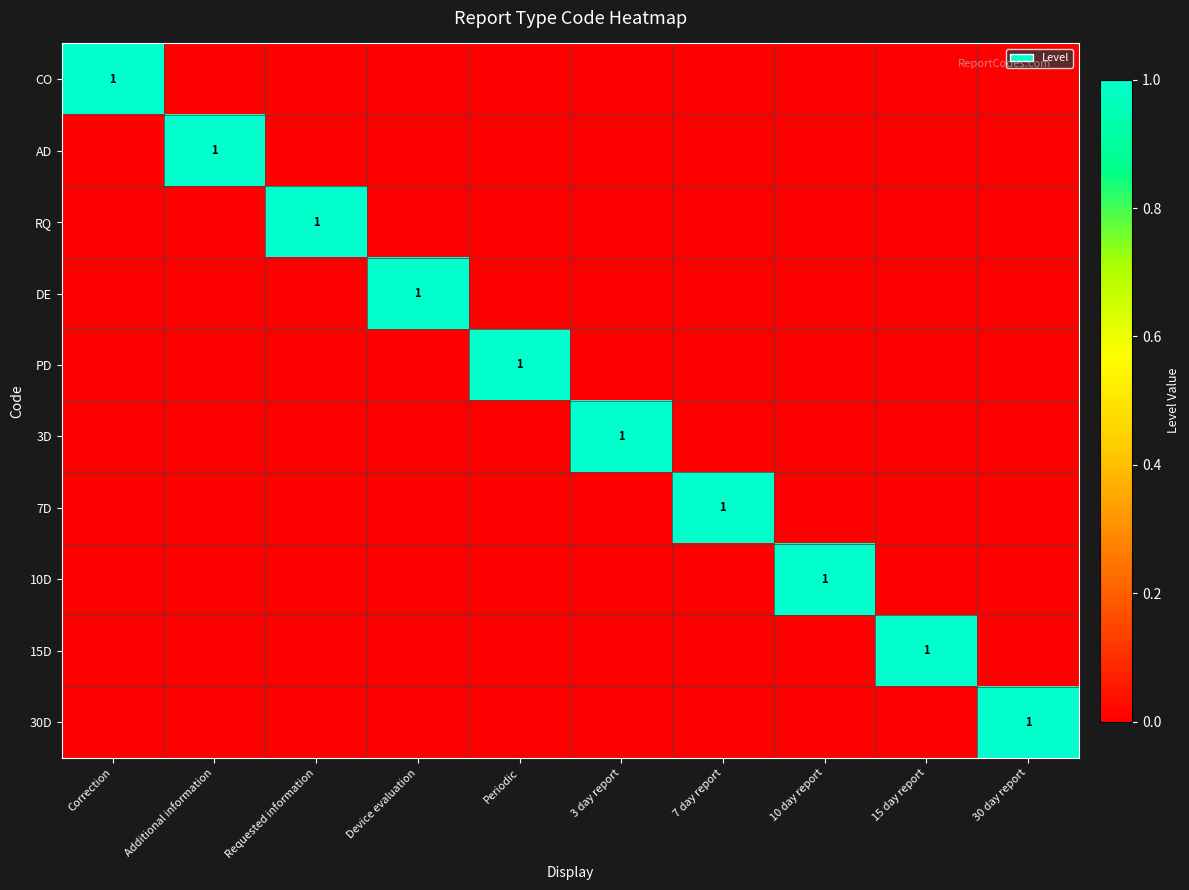

The 30D series shows 1 at 7 day report. True or false?

False